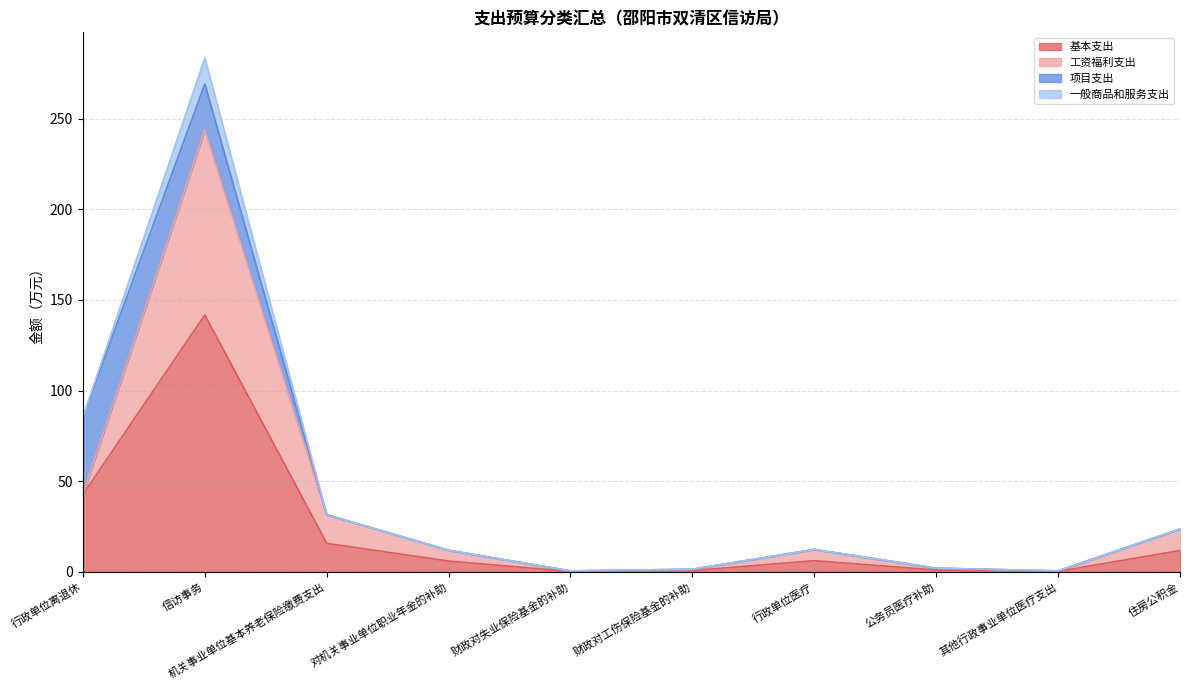

True or false: 工资福利支出 and 基本支出 cross at least once.

False